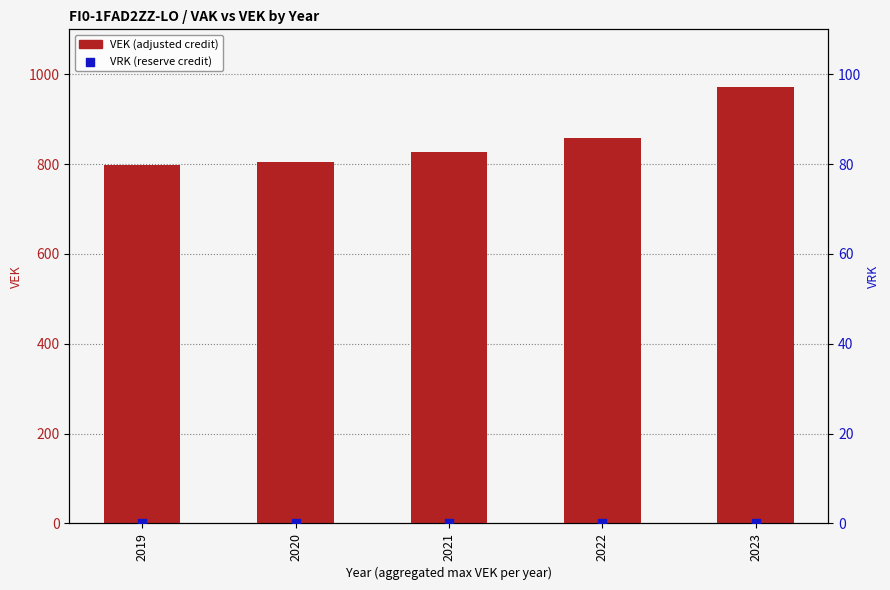

Which series reaches the minimum Y coordinate?

VRK (reserve credit)